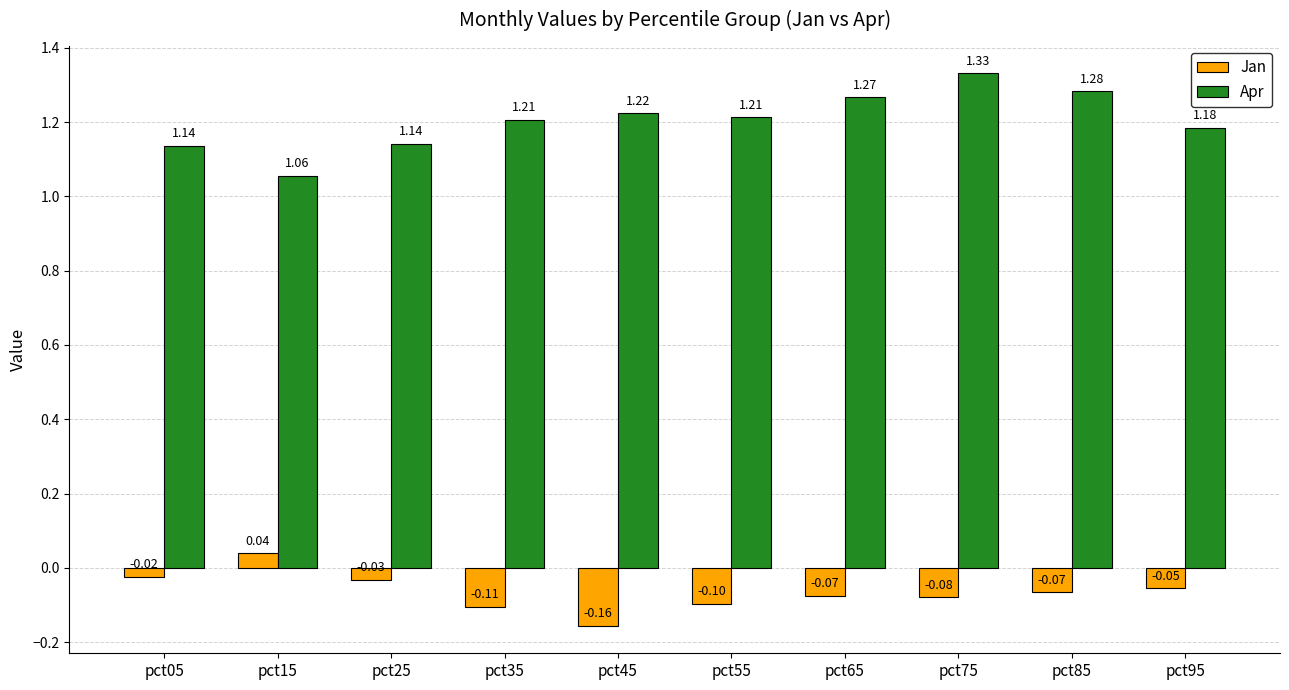

At which category does the chart reach its peak across all series?

pct75